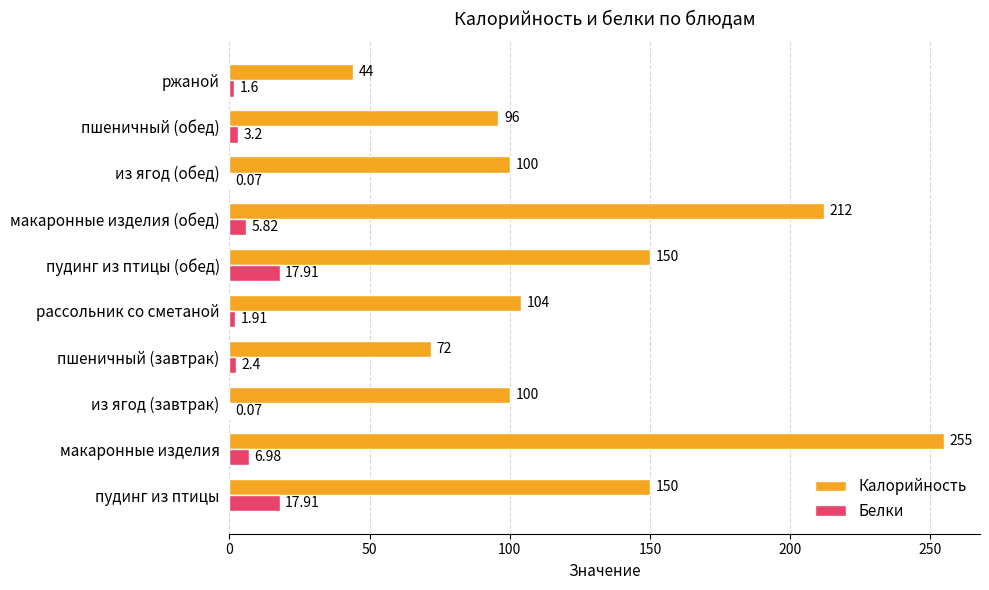

At which category is the sum across all series the highest?

макаронные изделия